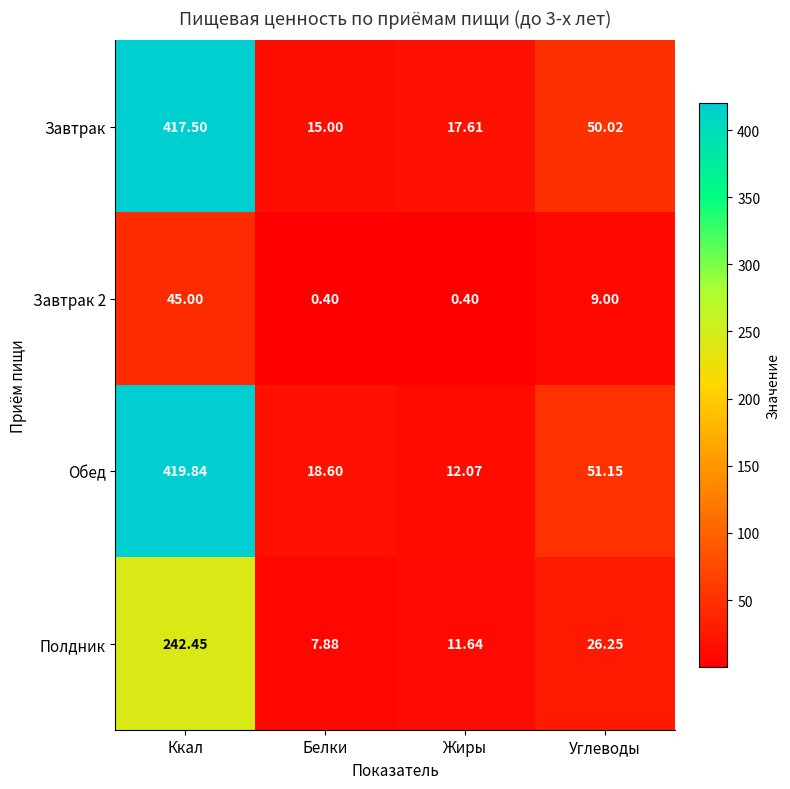

Which series changed the most between Ккал and Жиры?

Обед